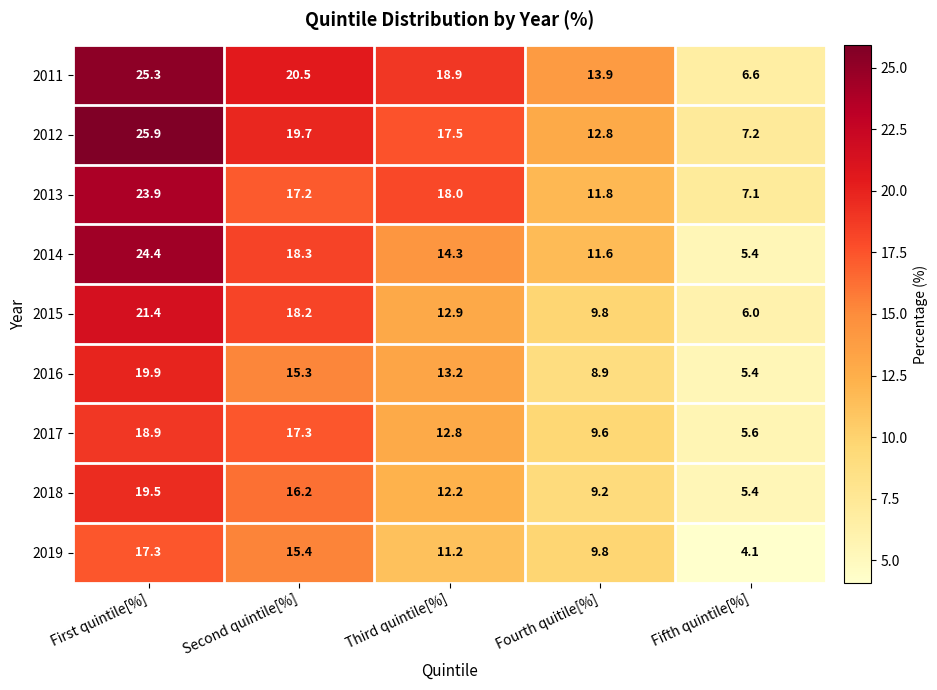

What is the minimum value shown in the chart?

4.1